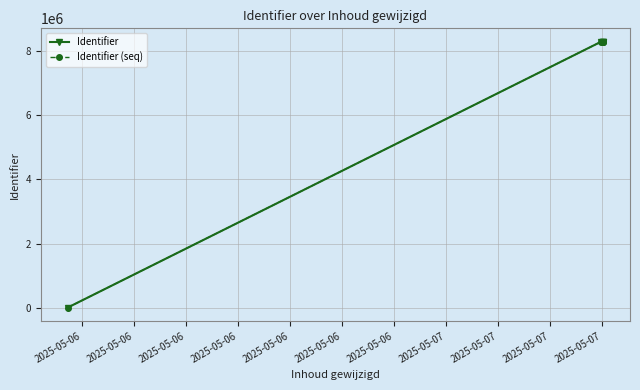

True or false: Identifier and Identifier (seq) cross at least once.

False